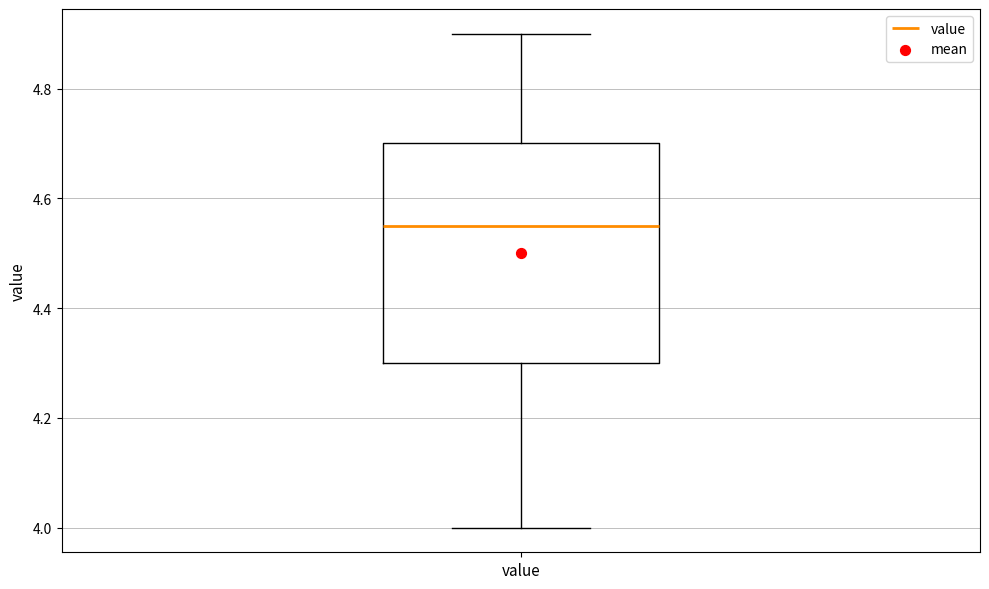

Transcribe this box plot: give where the median line is, the range the box spans, and where the two whiskers end, as read against the y-axis. The values are not printed on the chart, so give them approximately, as read against the axis.

median 4.56, box 4.30 to 4.70, whiskers 4.00 to 4.90